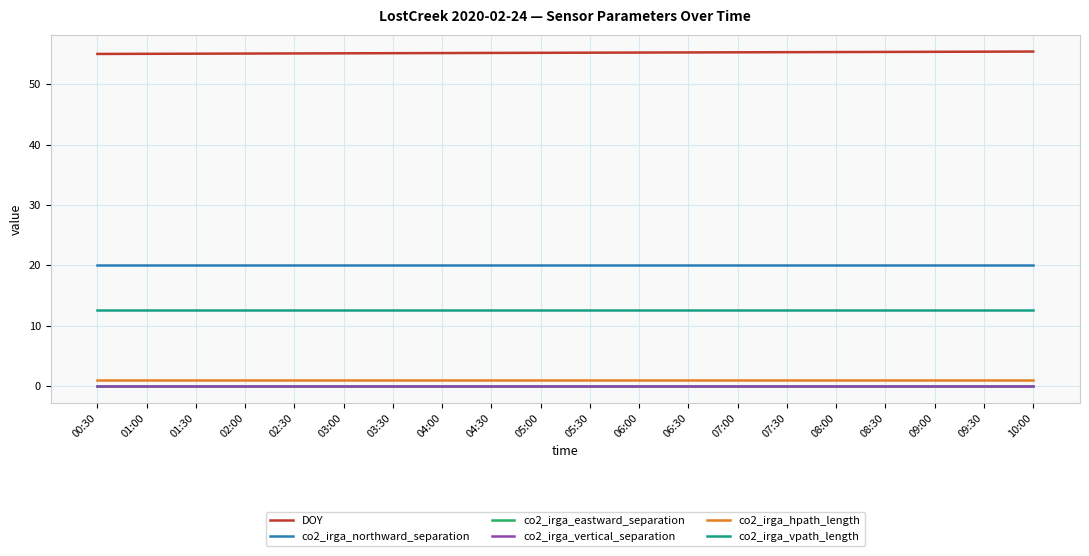

At which label is co2_irga_northward_separation closest to 20?

00:30